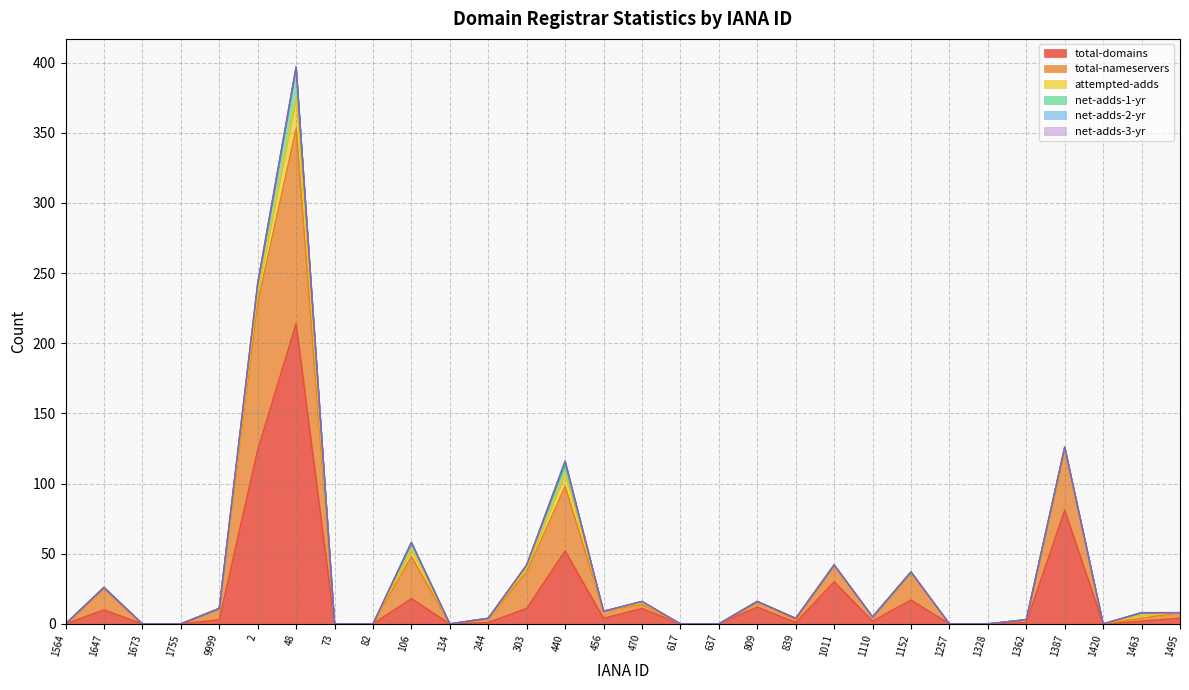

Does the chart have visible grid lines?

Yes